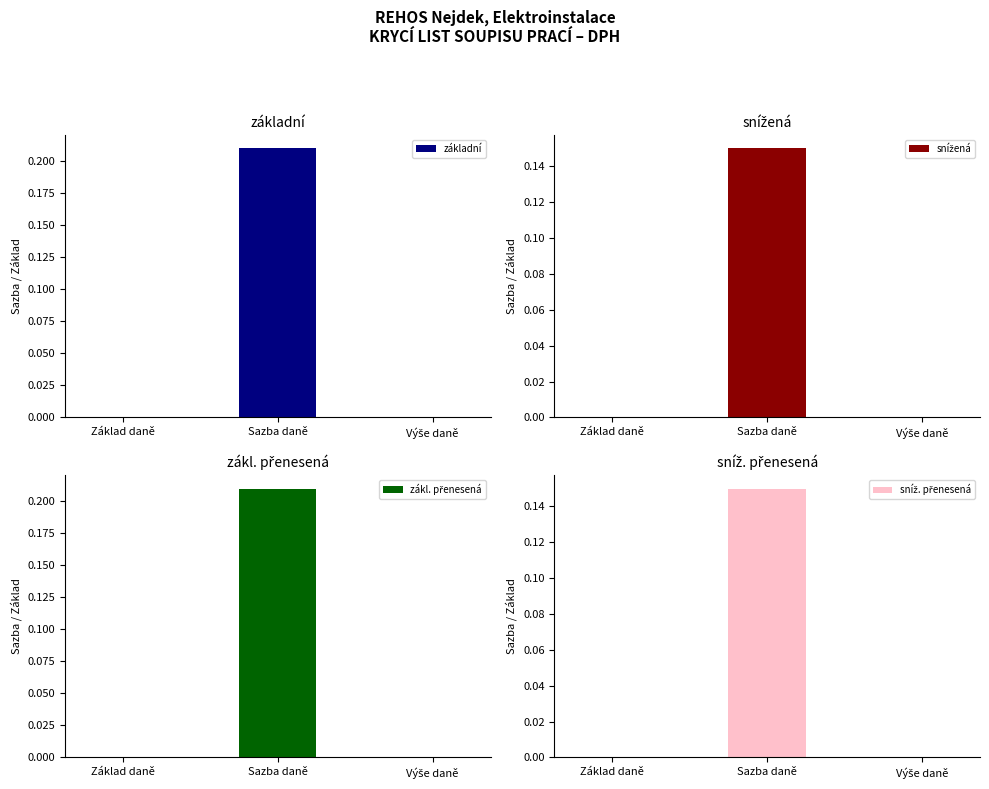

What are all the series names shown in the legend?

základní, snížená, zákl. přenesená, sníž. přenesená